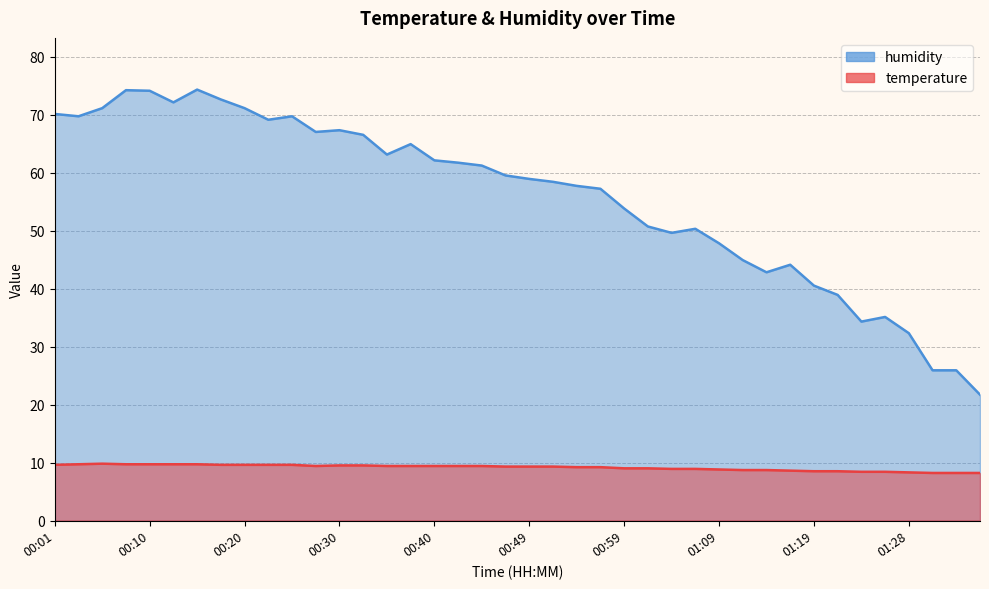

Reading left to right, extract all data points from this chart.

temperature: 00:01=9.6	00:03=9.7	00:06=9.8	00:08=9.7	00:10=9.7	00:13=9.7	00:15=9.7	00:18=9.6	00:20=9.6	00:23=9.6	00:25=9.6	00:28=9.4	00:30=9.5	00:32=9.5	00:35=9.4	00:37=9.4	00:40=9.4	00:42=9.4	00:45=9.4	00:47=9.3	00:49=9.3	00:52=9.3	00:54=9.2	00:57=9.2	00:59=9.0	01:02=9.0	01:04=8.9	01:06=8.9	01:09=8.8	01:11=8.7	01:14=8.7	01:16=8.6	01:19=8.5	01:21=8.5	01:24=8.4	01:26=8.4	01:28=8.3	01:31=8.2	01:33=8.2	01:36=8.2
humidity: 00:01=70.1	00:03=69.7	00:06=71.1	00:08=74.2	00:10=74.1	00:13=72.1	00:15=74.3	00:18=72.6	00:20=71.1	00:23=69.1	00:25=69.7	00:28=67.0	00:30=67.3	00:32=66.5	00:35=63.1	00:37=64.9	00:40=62.1	00:42=61.7	00:45=61.2	00:47=59.5	00:49=58.9	00:52=58.4	00:54=57.7	00:57=57.2	00:59=53.8	01:02=50.7	01:04=49.6	01:06=50.3	01:09=47.8	01:11=44.9	01:14=42.8	01:16=44.1	01:19=40.5	01:21=38.9	01:24=34.3	01:26=35.1	01:28=32.3	01:31=25.9	01:33=25.9	01:36=21.7